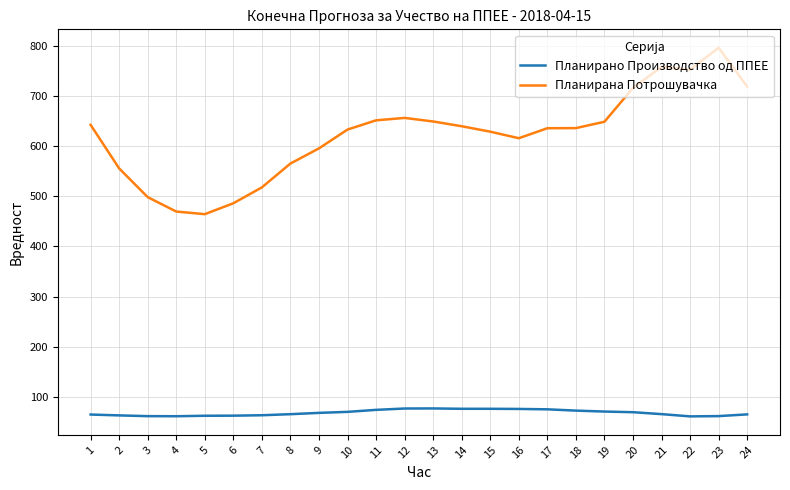

True or false: Планирано Производство од ППЕЕ and Планирана Потрошувачка cross at least once.

False